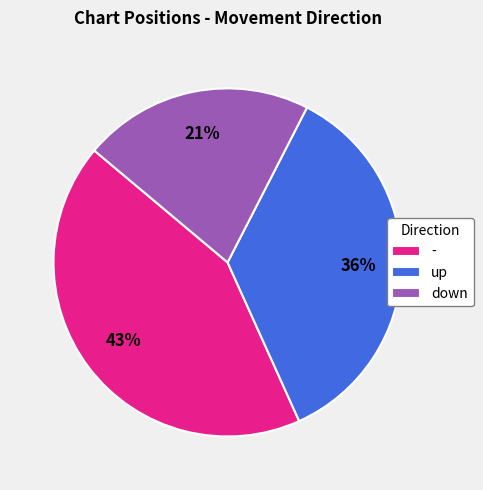

Does down represent more than half of the total?

No